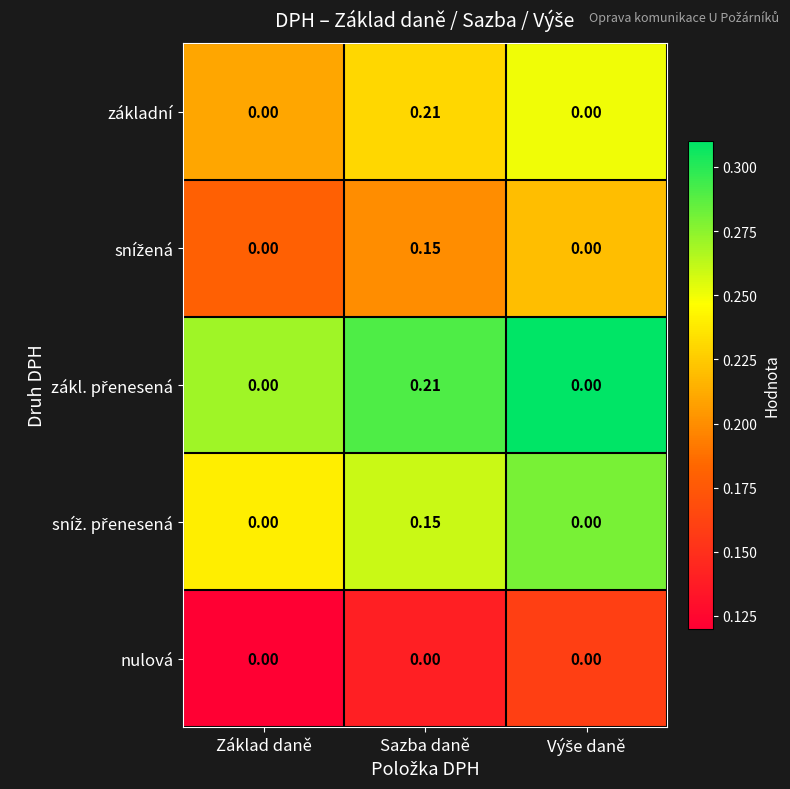

At which category does the chart reach its peak across all series?

Sazba daně